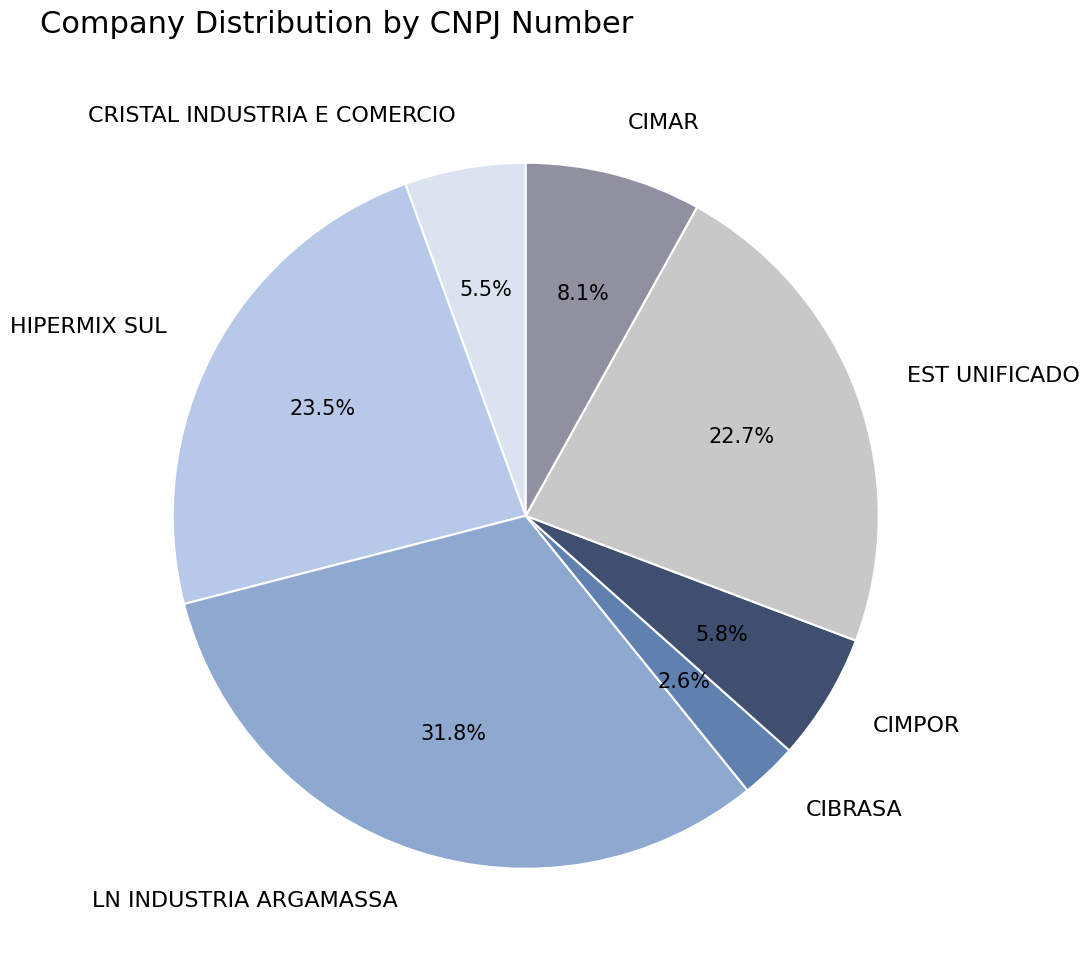

To the nearest percent, what is the difference between the largest and smallest slice percentages?

29%